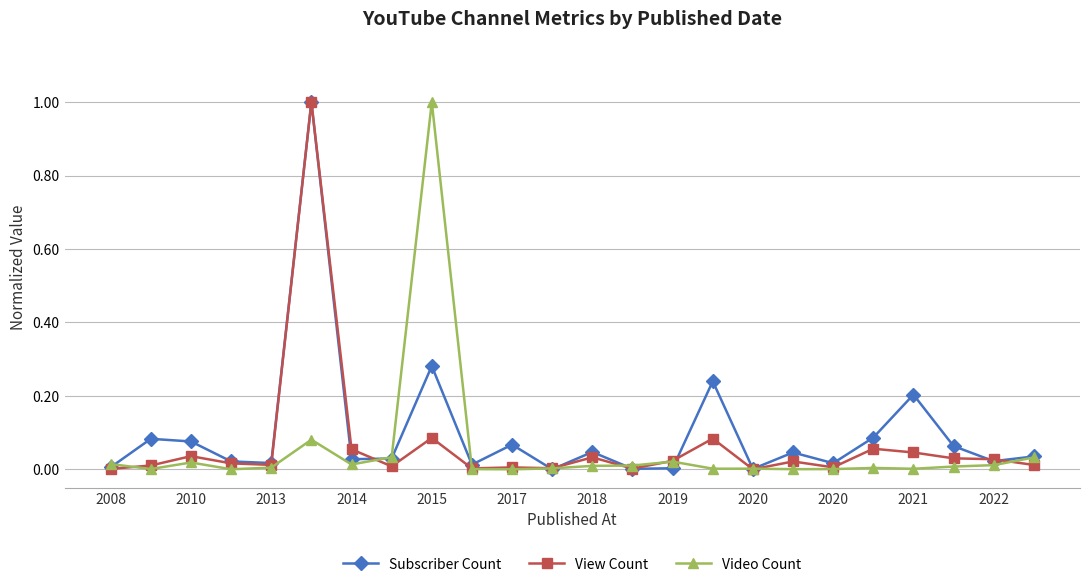

Rank the series by their average value, from highest to lowest.

Subscriber Count, View Count, Video Count